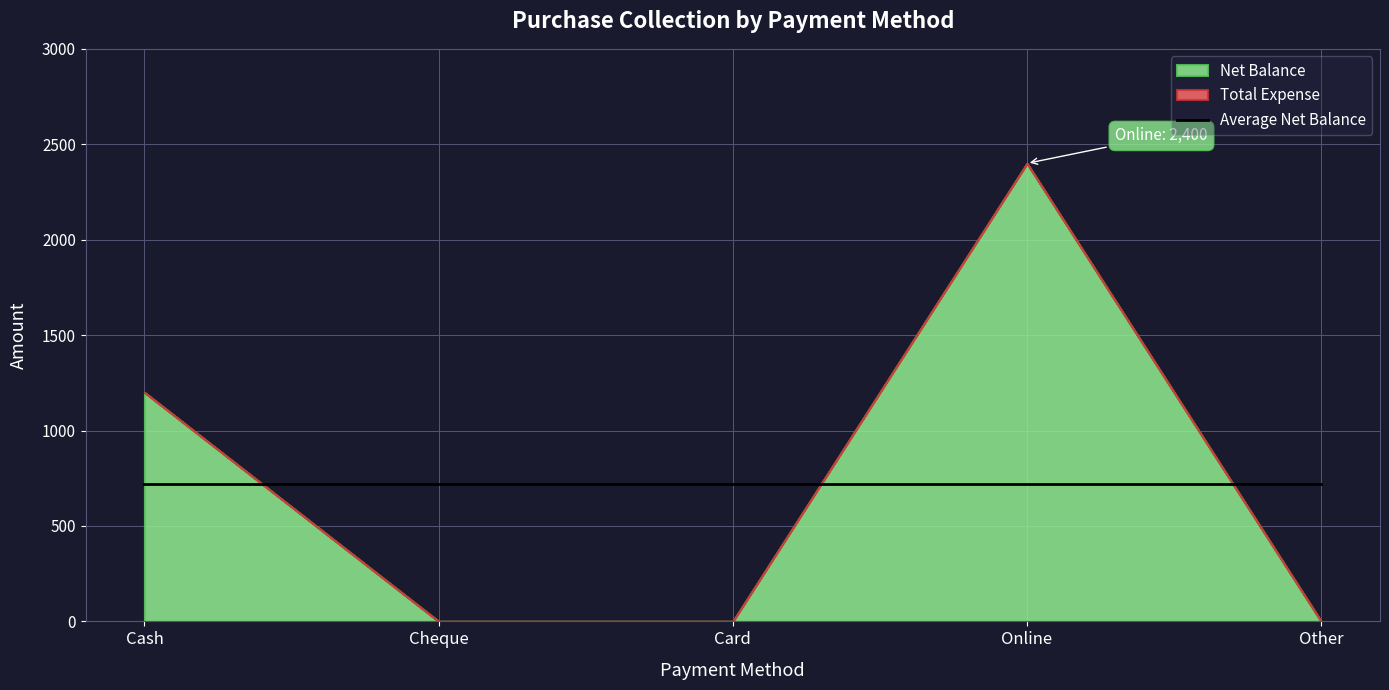

Reading right to left, list all the values displayed in this chart.

Net Balance: 0	2400	0	0	1200
Total Expense: 0	0	0	0	0